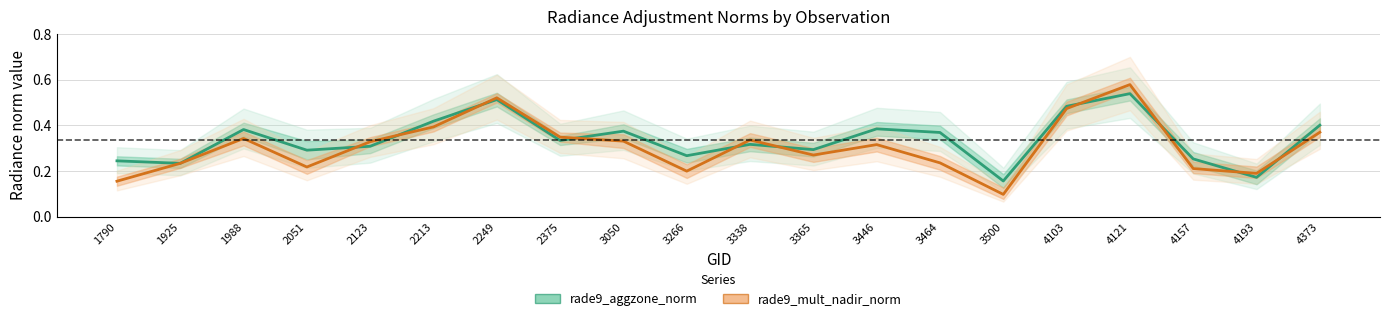

In rade9_aggzone_norm, how many points are higher than both neighbors (excluding endpoints)?

6